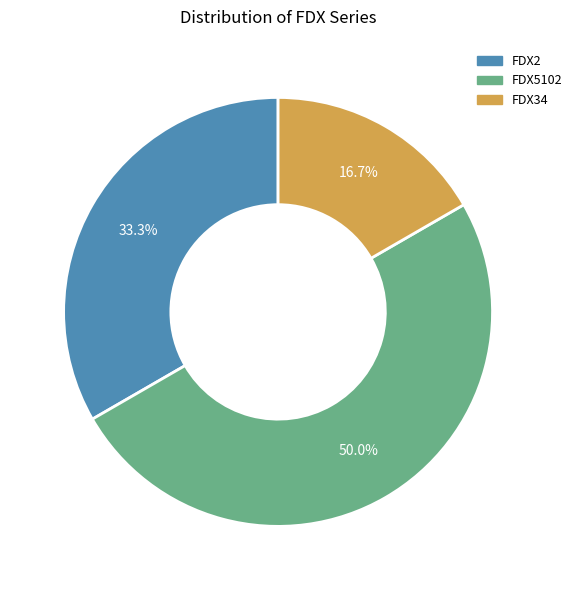

Combined, do FDX34 and FDX5102 account for over 50%?

Yes